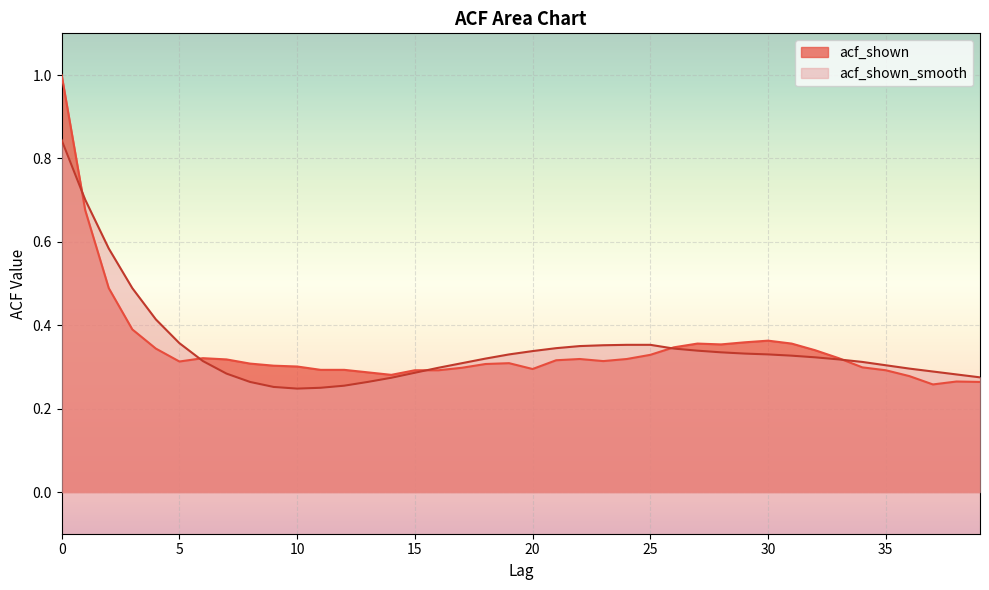

Reading left to right, what are all the values shown in this chart?

acf_shown: 0=1.0	1=0.7	2=0.5	3=0.4	4=0.3	5=0.3	6=0.3	7=0.3	8=0.3	9=0.3	10=0.3	11=0.3	12=0.3	13=0.3	14=0.3	15=0.3	16=0.3	17=0.3	18=0.3	19=0.3	20=0.3	21=0.3	22=0.3	23=0.3	24=0.3	25=0.3	26=0.3	27=0.4	28=0.4	29=0.4	30=0.4	31=0.4	32=0.3	33=0.3	34=0.3	35=0.3	36=0.3	37=0.3	38=0.3	39=0.3
acf_shown_smooth: 0=0.8	1=0.7	2=0.6	3=0.5	4=0.4	5=0.4	6=0.3	7=0.3	8=0.3	9=0.3	10=0.2	11=0.2	12=0.3	13=0.3	14=0.3	15=0.3	16=0.3	17=0.3	18=0.3	19=0.3	20=0.3	21=0.3	22=0.3	23=0.4	24=0.4	25=0.4	26=0.3	27=0.3	28=0.3	29=0.3	30=0.3	31=0.3	32=0.3	33=0.3	34=0.3	35=0.3	36=0.3	37=0.3	38=0.3	39=0.3